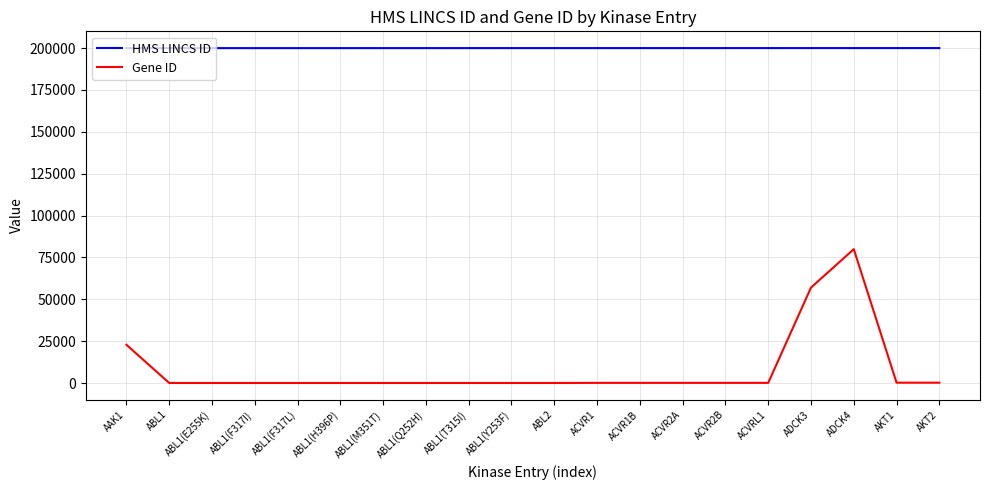

Rank the series at ABL1(Y253F) from highest to lowest value.

HMS LINCS ID, Gene ID